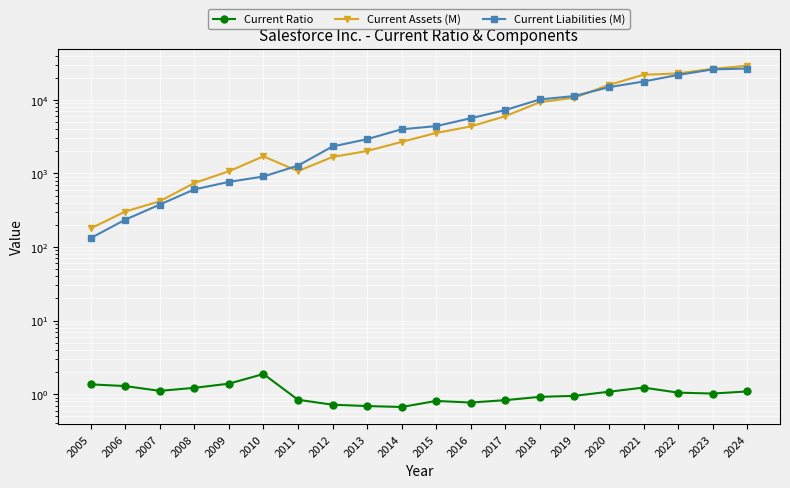

True or false: Current Assets (M) and Current Ratio intersect in this chart.

False